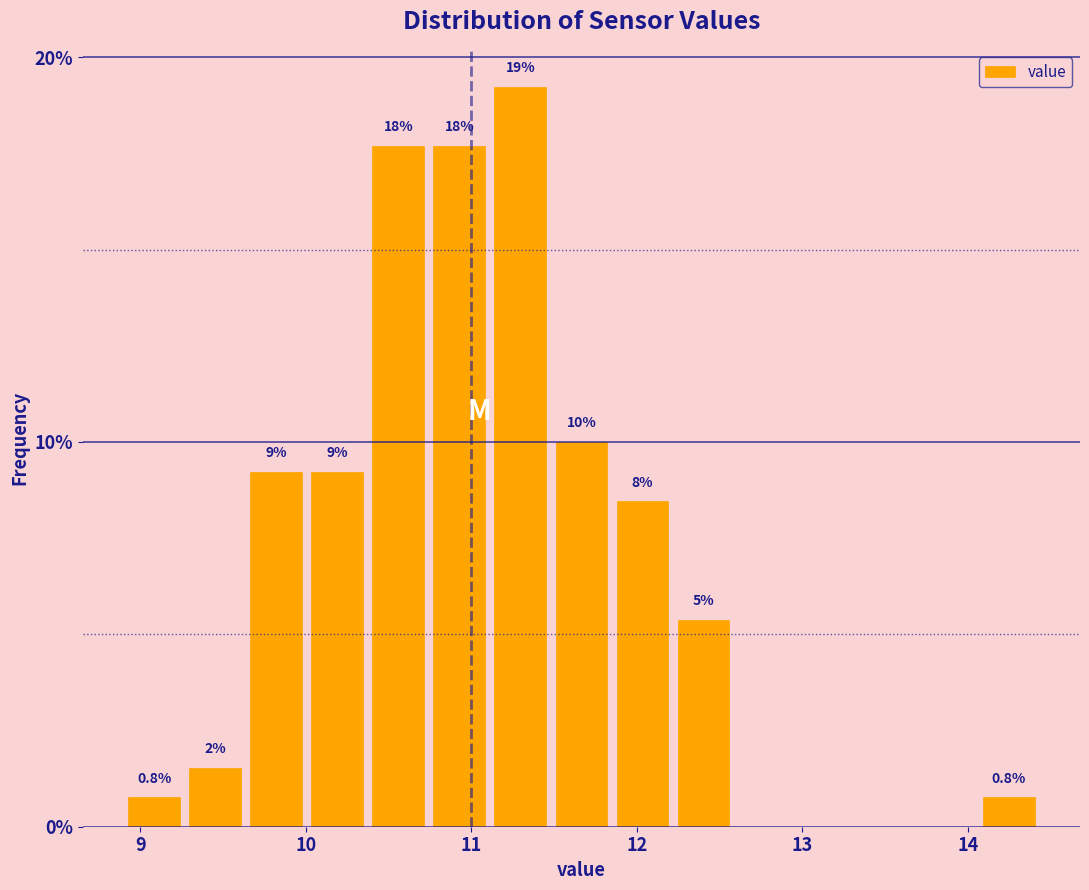

Around what value on the x-axis is the tallest bar? Give the approximate position of its centre, as read against the axis.

11.3